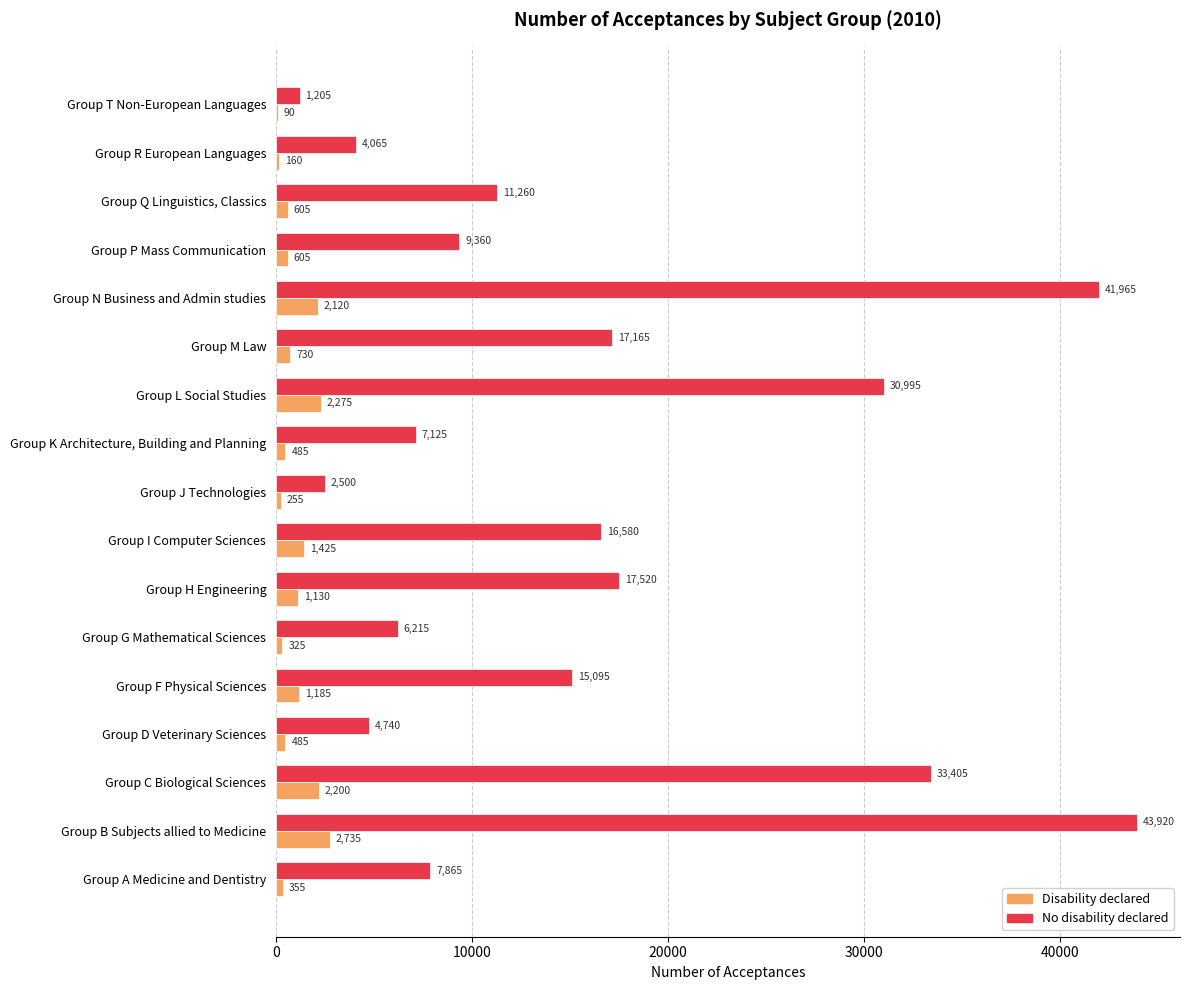

Is the value of No disability declared at Group R European Languages greater than the value of Disability declared at Group M Law?

Yes